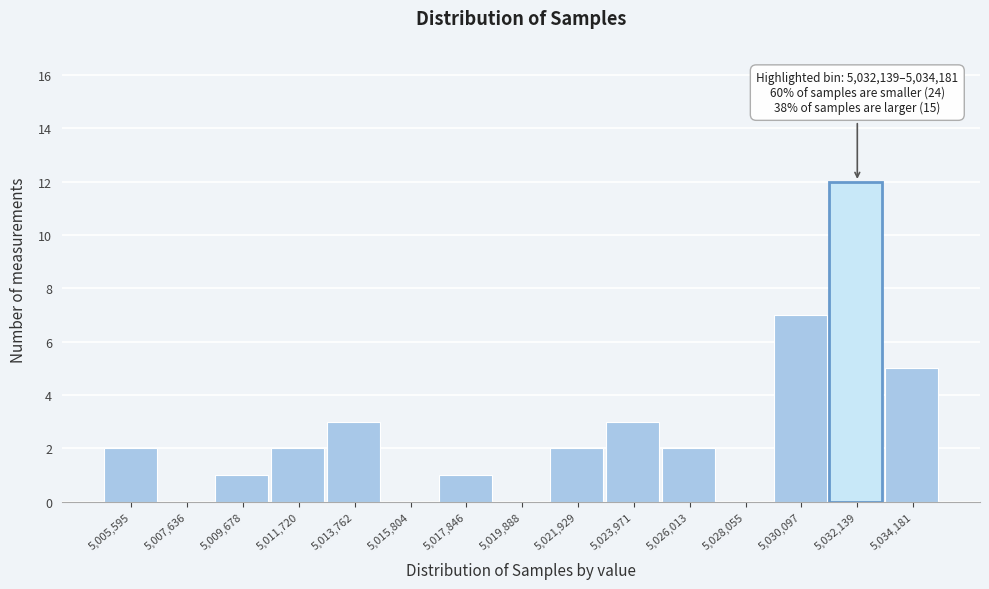

Reading right to left, extract all data points from this chart.

5,034,181=5	5,032,139=12	5,030,097=7	5,028,055=0	5,026,013=2	5,023,971=3	5,021,929=2	5,019,888=0	5,017,846=1	5,015,804=0	5,013,762=3	5,011,720=2	5,009,678=1	5,007,636=0	5,005,595=2